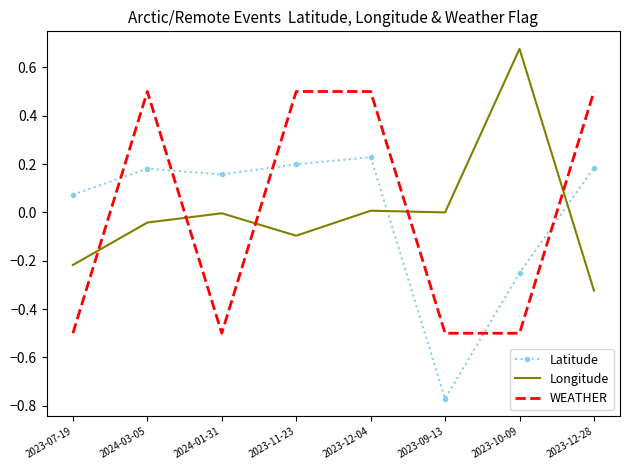

The value of Longitude at 2024-03-05 is -0.0. True or false?

True